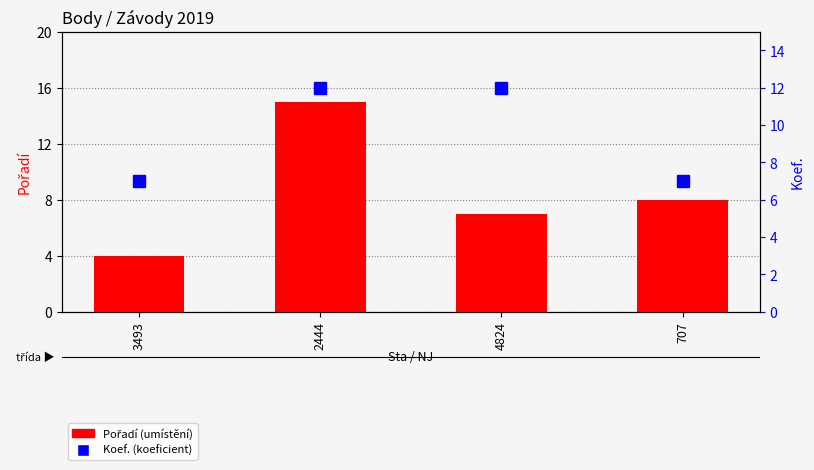

What is the difference between the maximum and second lowest values in the Koef. series?

5